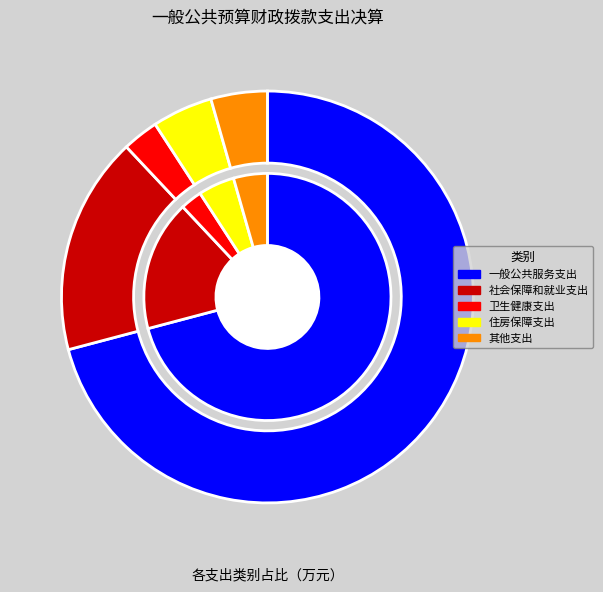

True or false: 社会保障和就业支出 accounts for 2% of the total.

False